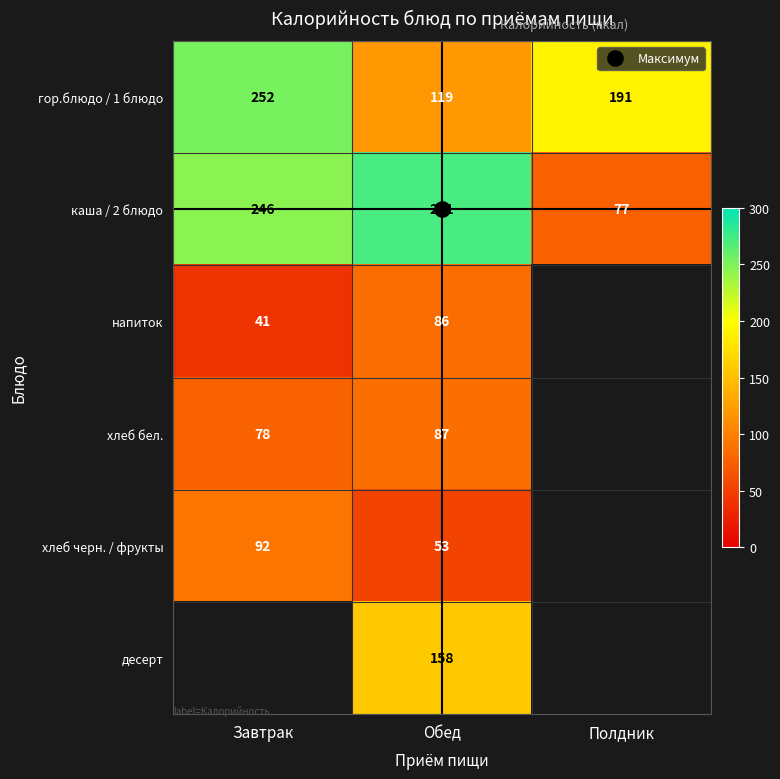

Is it true that каша / 2 блюдо equals 271.0 at Обед?

True